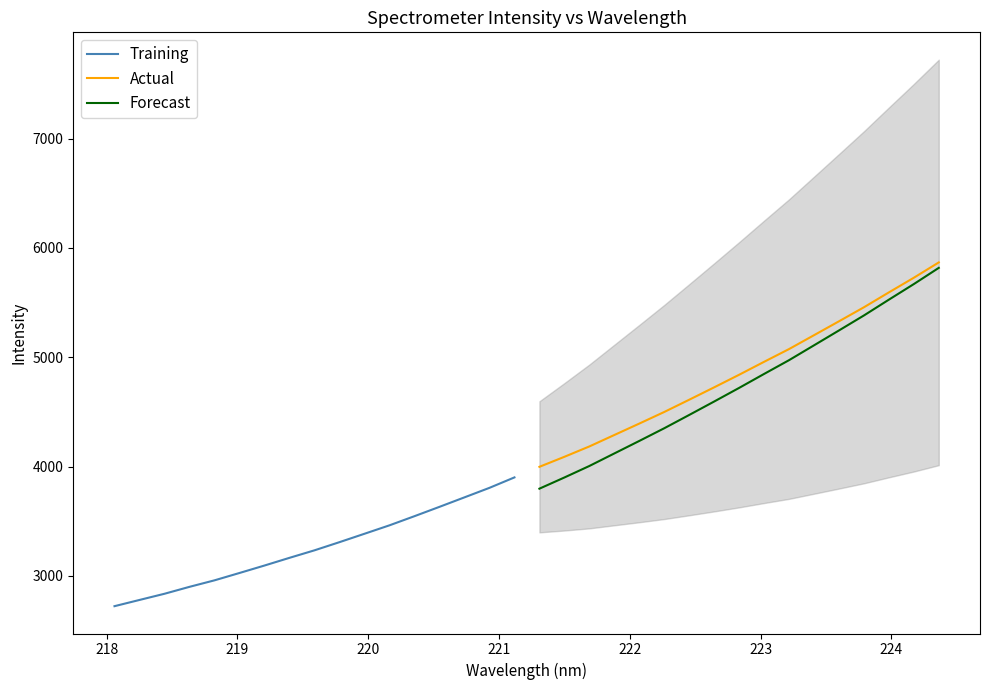

What is the maximum value for Forecast?

5817.2